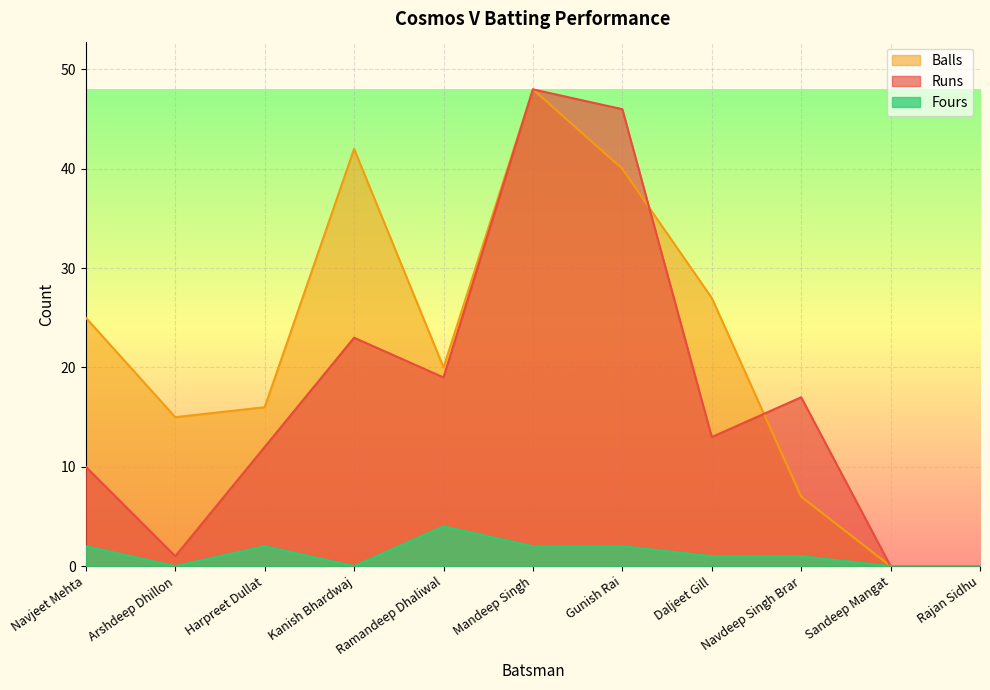

Reading left to right, extract all data points from this chart.

Runs: 10	1	12	23	19	48	46	13	17	0	0
Balls: 25	15	16	42	20	48	40	27	7	0	0
Fours: 2	0	2	0	4	2	2	1	1	0	0